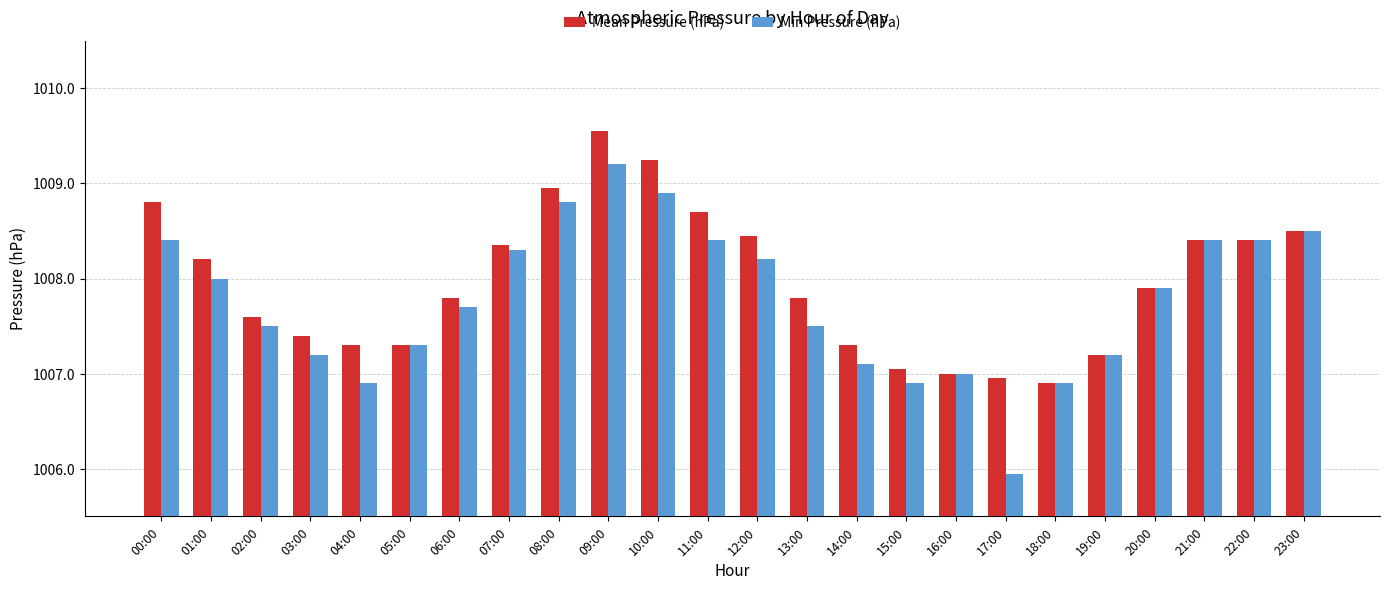

Which category has the lowest value across all series?

17:00